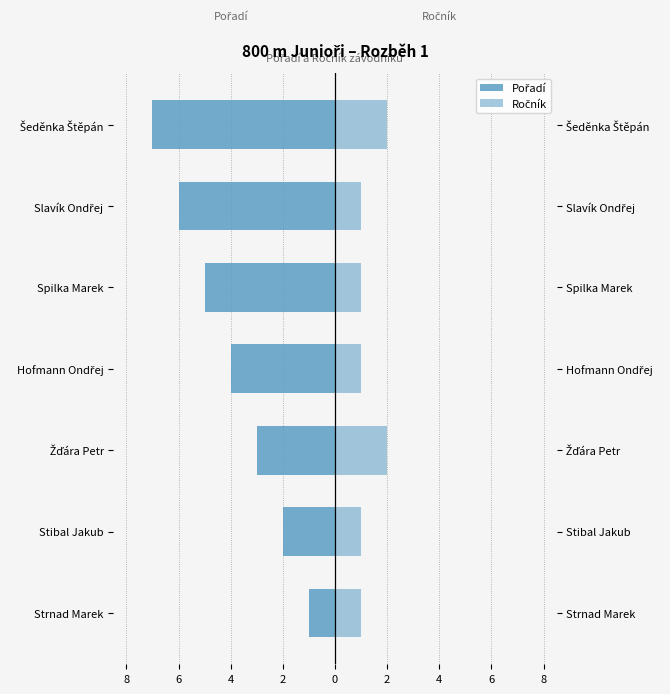

How many Ročník values are between 1 and 2?

7